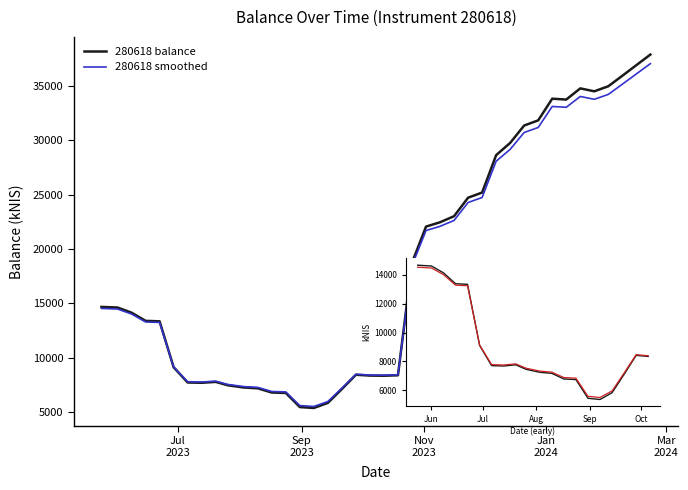

What is the maximum value for 280618 balance?

37871.7